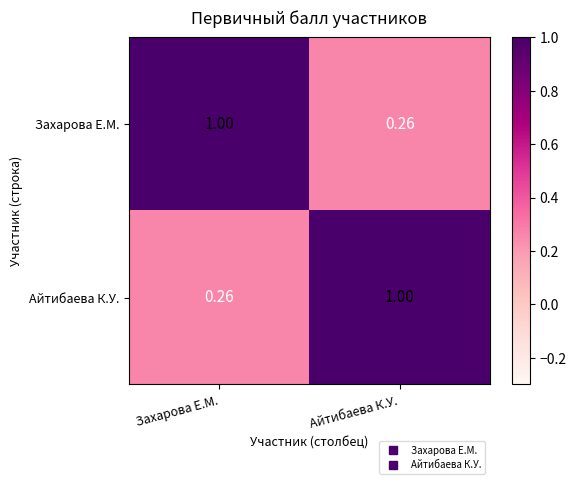

At which label is Айтибаева К.У. closest to 0?

Захарова Е.М.